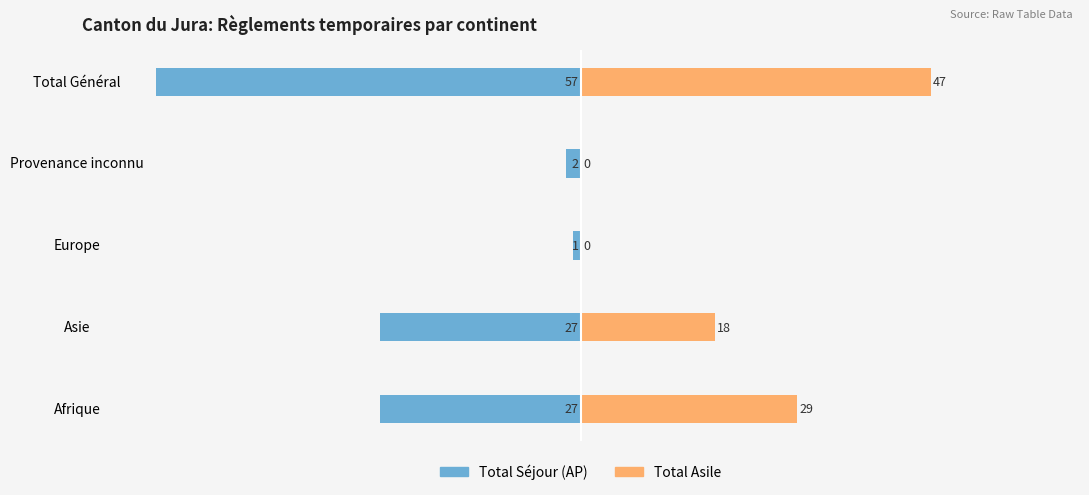

At how many categories does at least one series exceed -28?

5